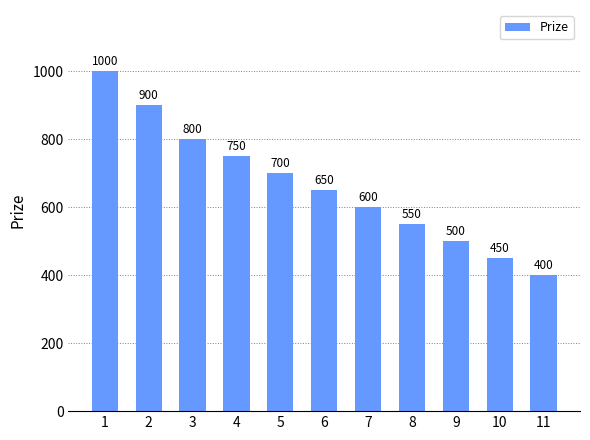

What is the greatest value displayed?

1000